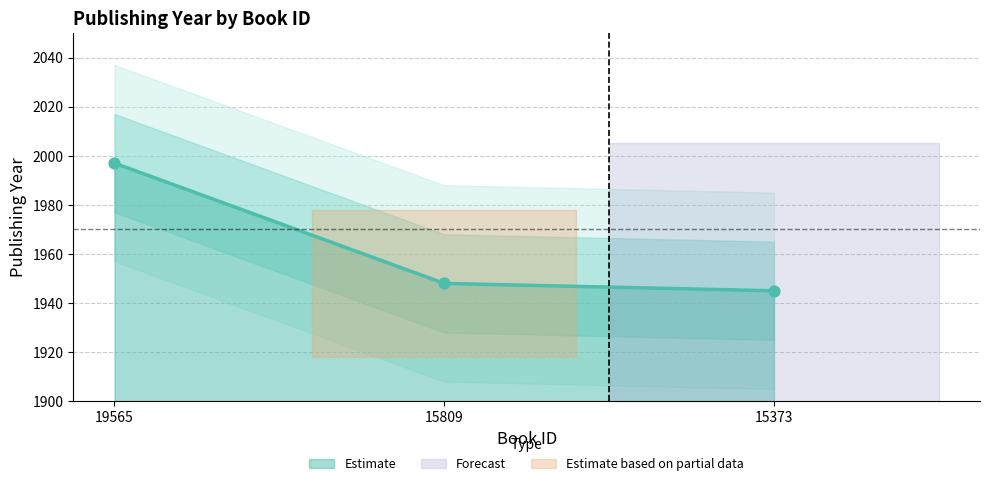

Which has a higher value, 19565 or 15809?

19565